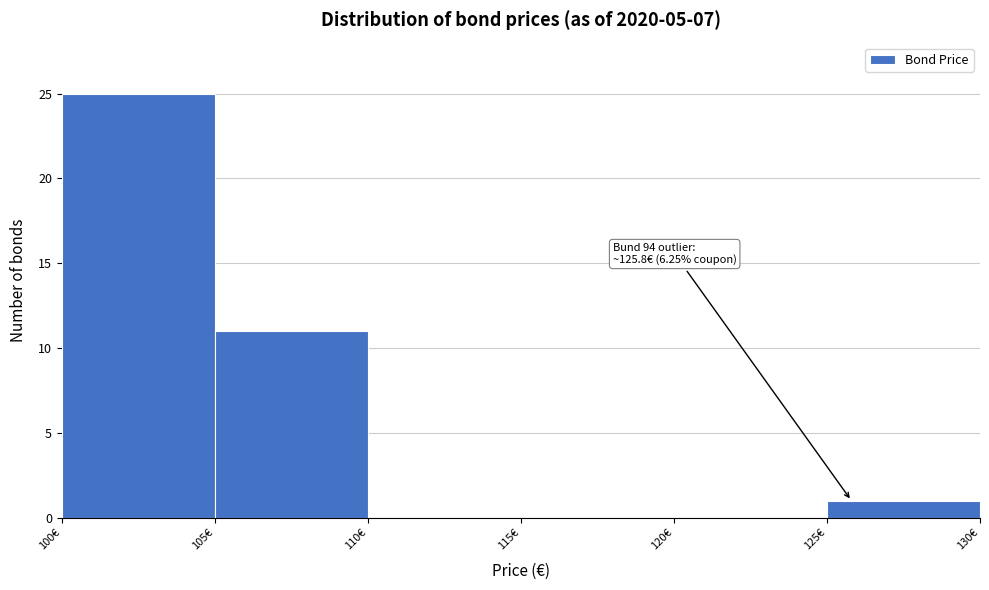

Which range on the x-axis has the tallest bar?

100 to 105